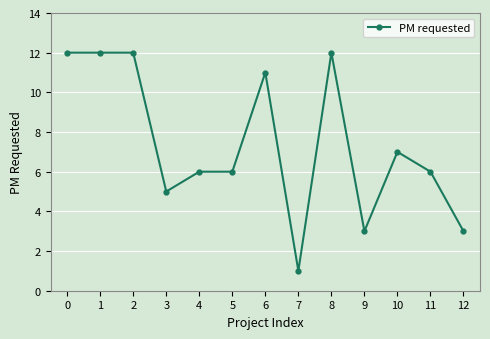

Reading left to right, extract all data points from this chart.

12	12	12	5	6	6	11	1	12	3	7	6	3